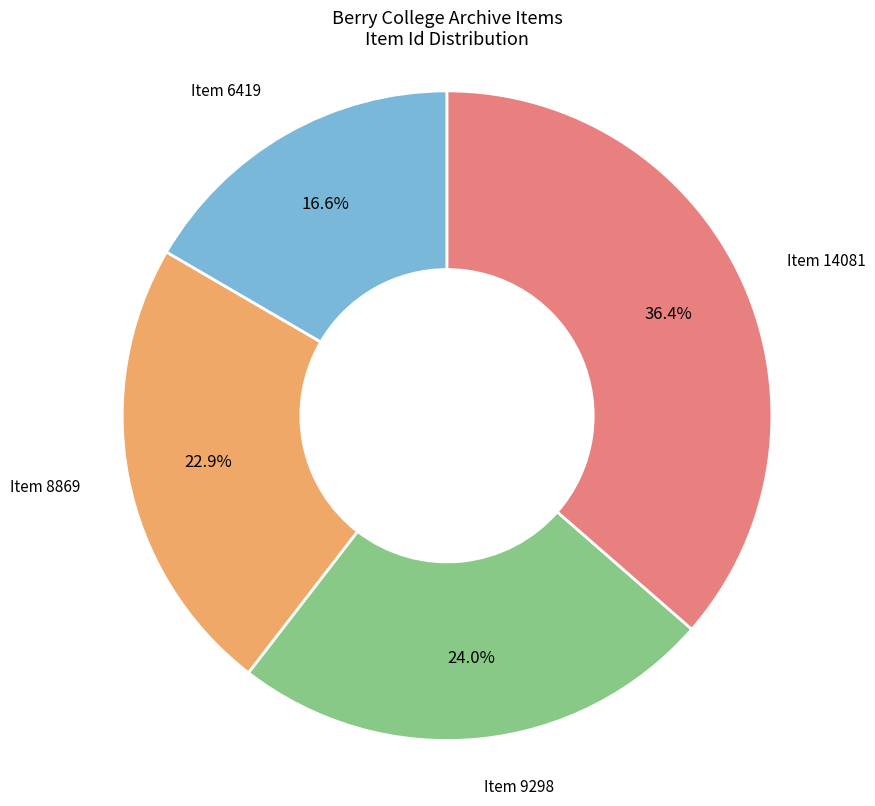

What portion of the pie excludes Item 9298?

76.0%